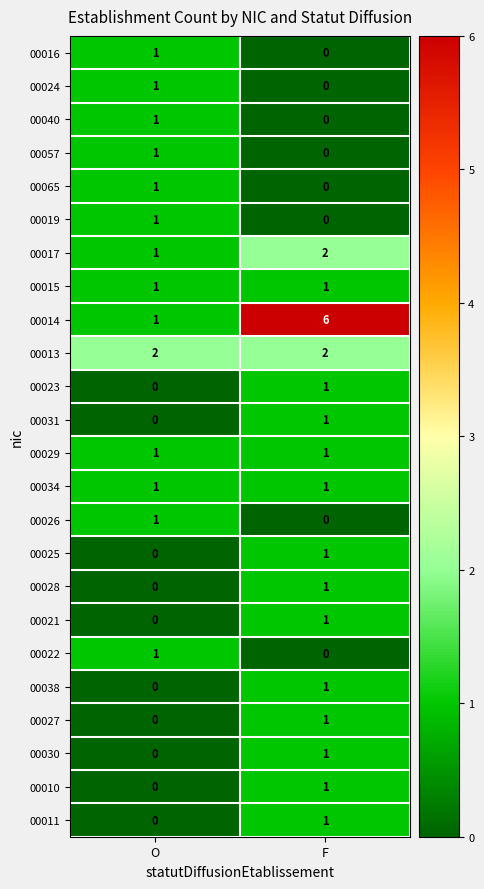

At which label is 00017 closest to 1?

O